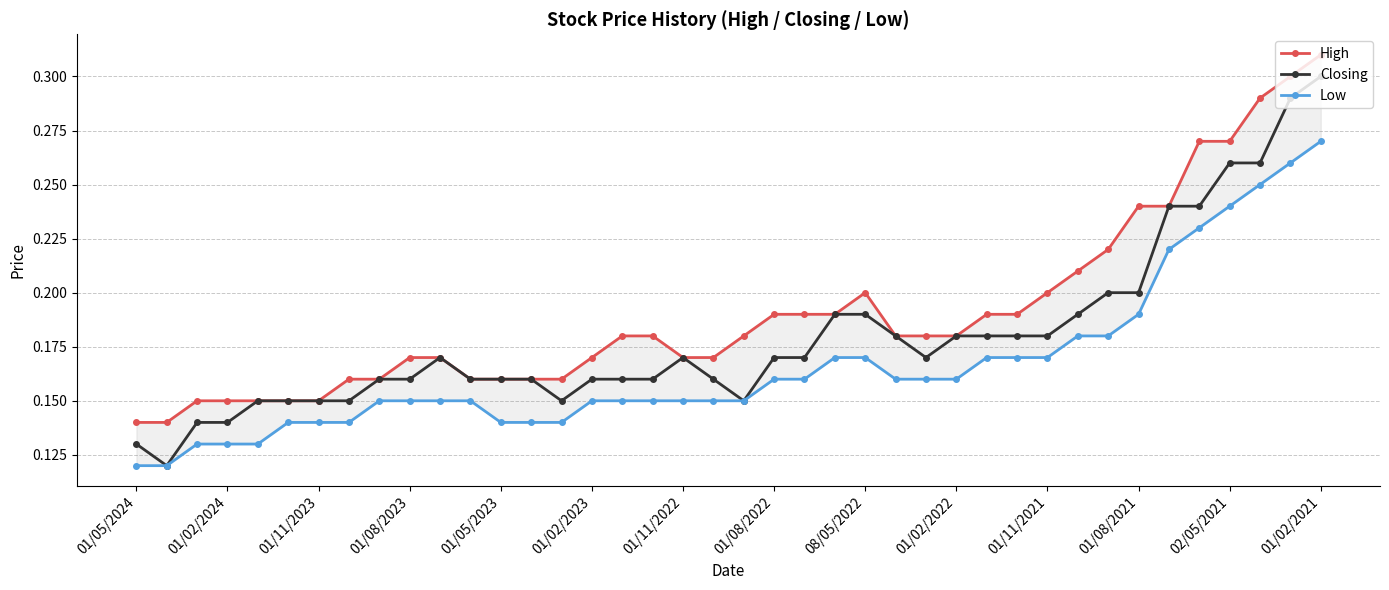

Count the Closing values in the range 0 to 1.

40